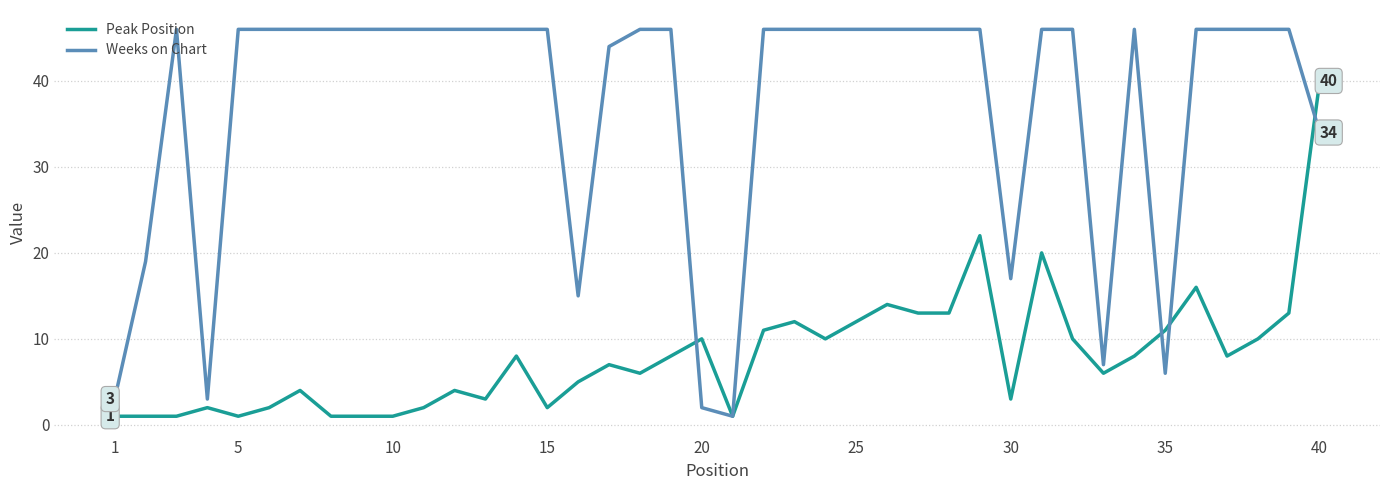

Which series has the largest total across all categories?

Weeks on Chart